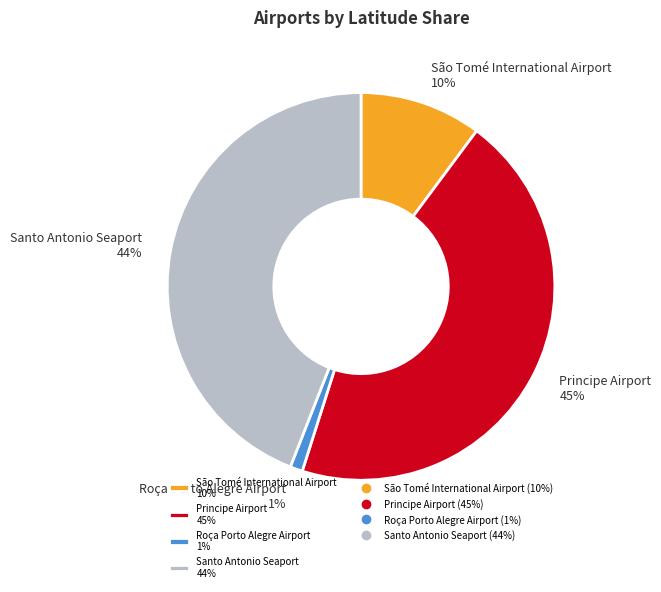

Is it true that Roça Porto Alegre Airport is 12% of the pie?

False